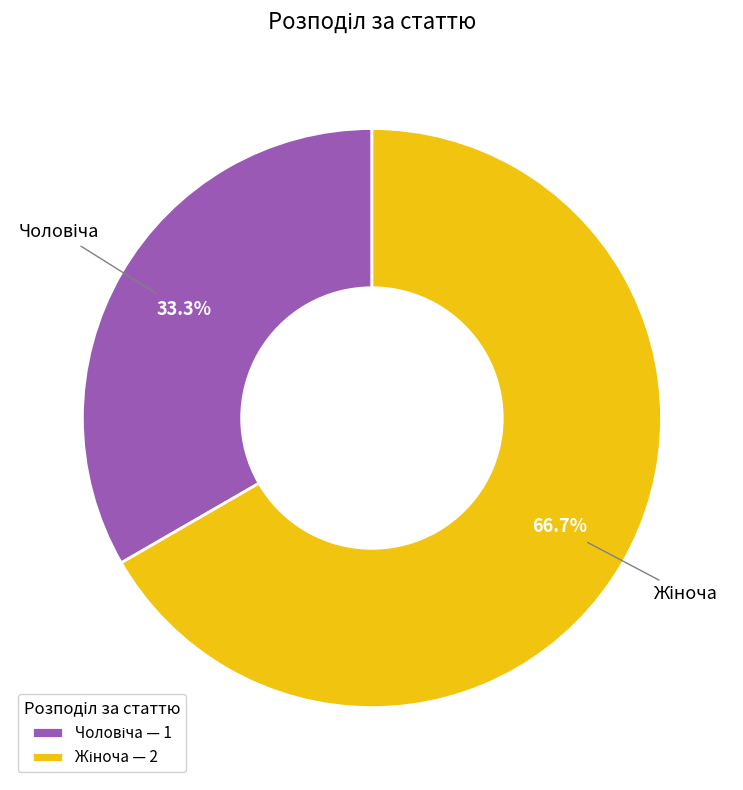

Is there any slice that represents more than half of the pie?

Yes